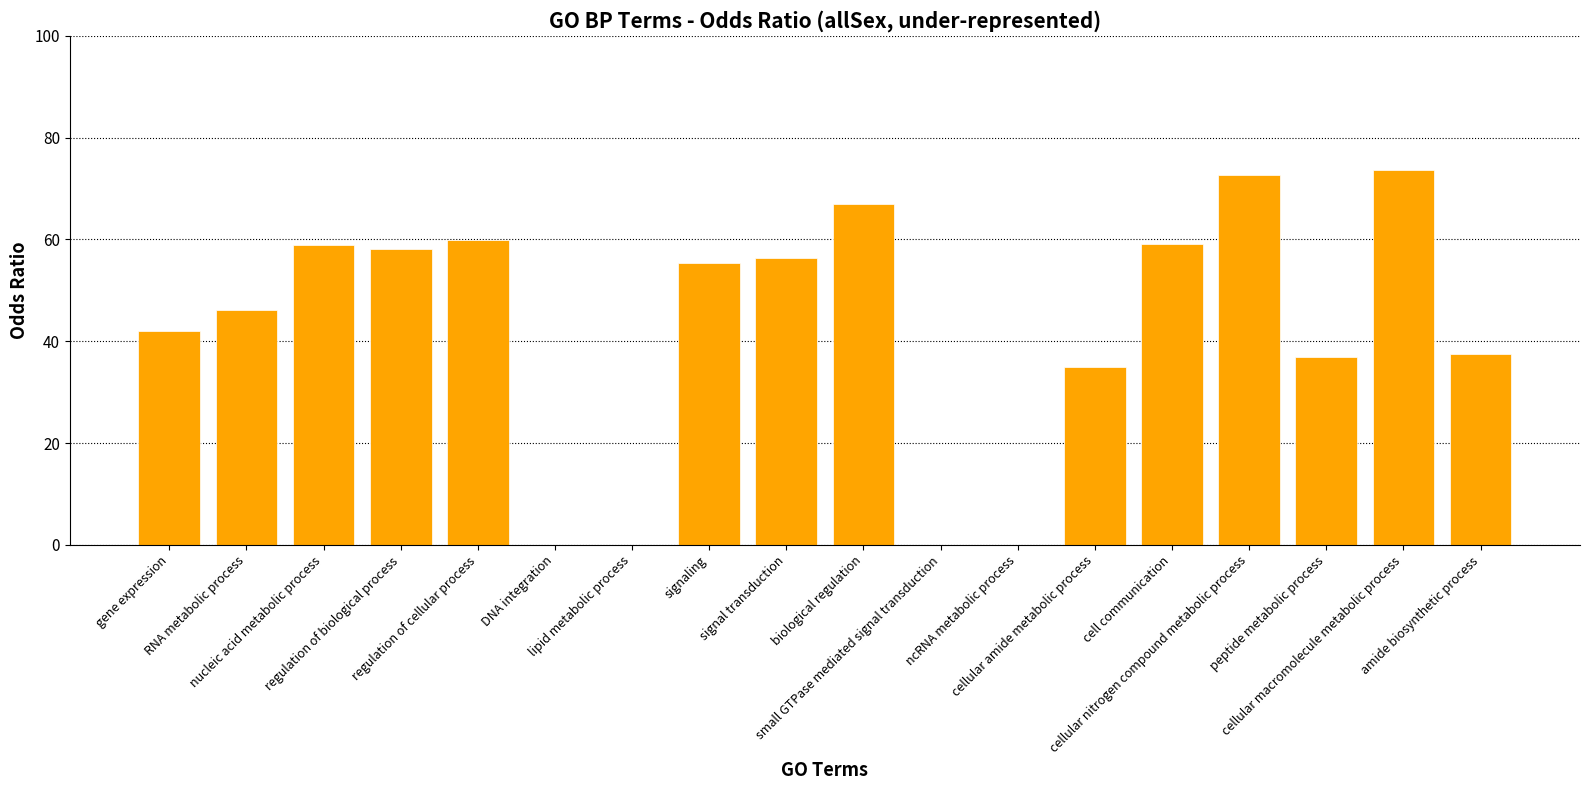

Which label corresponds to the largest value in the chart?

cellular macromolecule metabolic process